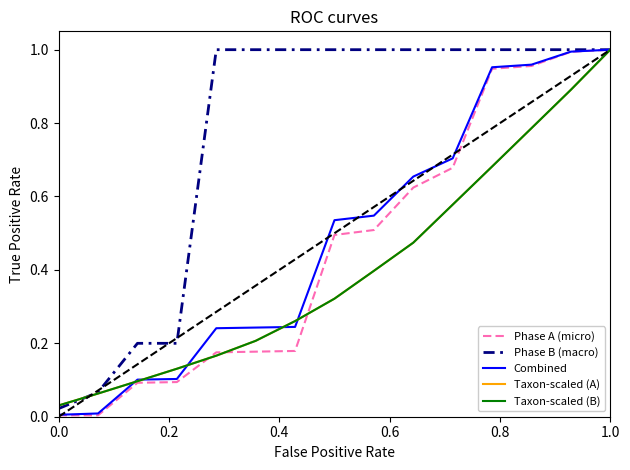

What is the average value of the Combined series?

0.5